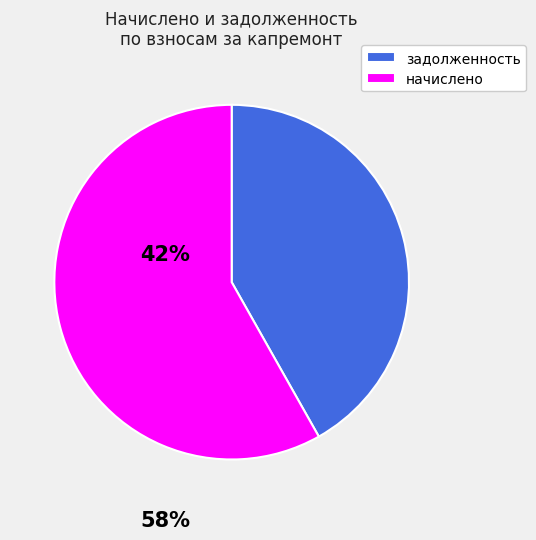

True or false: 31 accounts for 1% of the total.

False